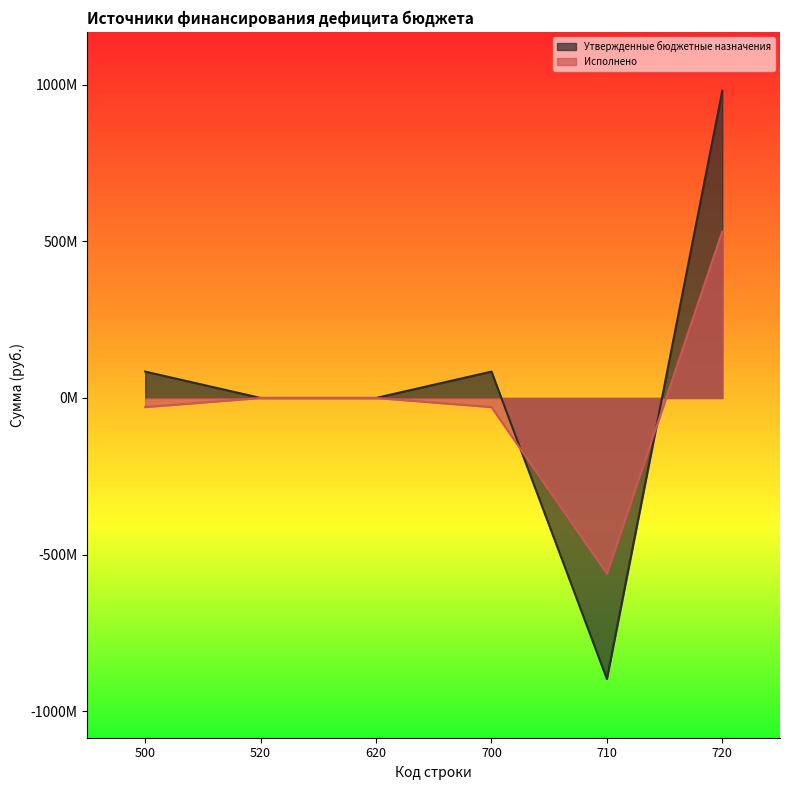

At 710, list the series in order from largest to smallest.

Исполнено, Утвержденные бюджетные назначения